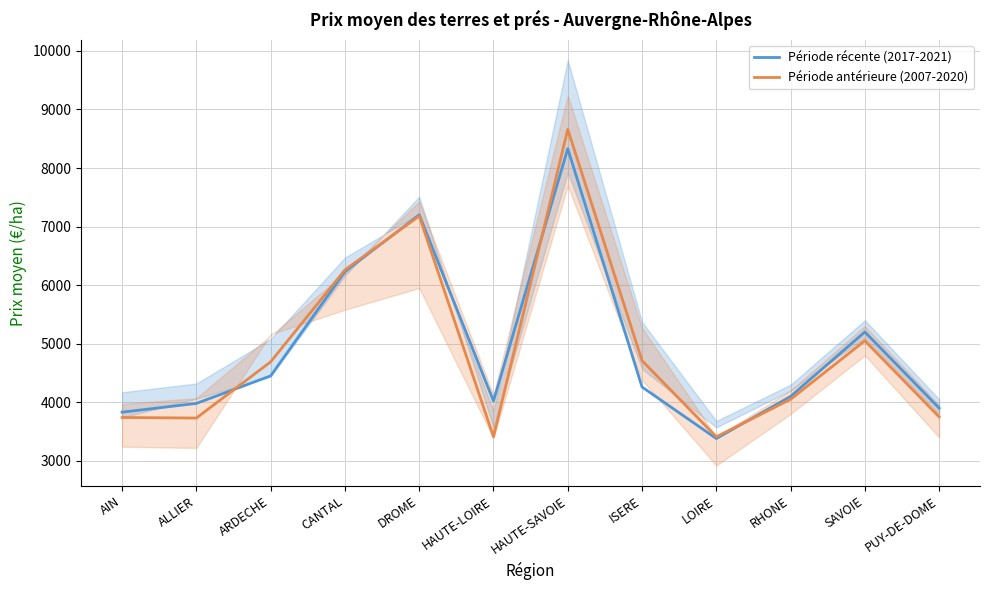

Where is the first local minimum for Période récente (2017-2021)?

HAUTE-LOIRE